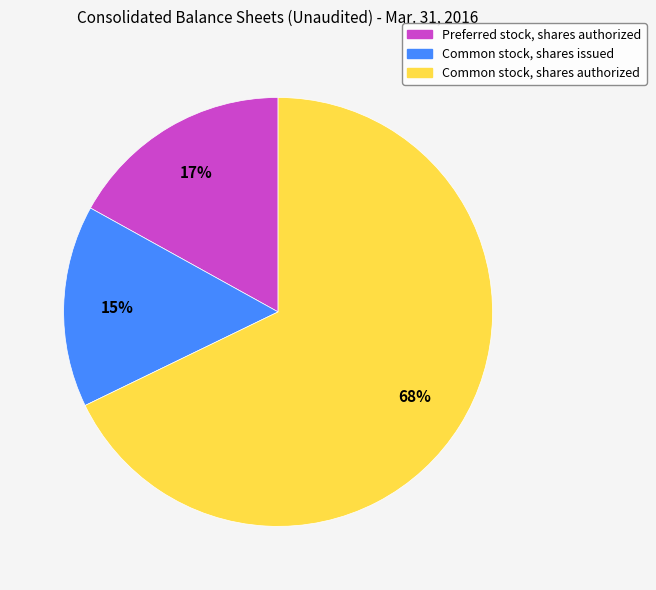

To the nearest percent, what is the difference between the Common stock, shares issued and Preferred stock, shares authorized slice percentages?

2%